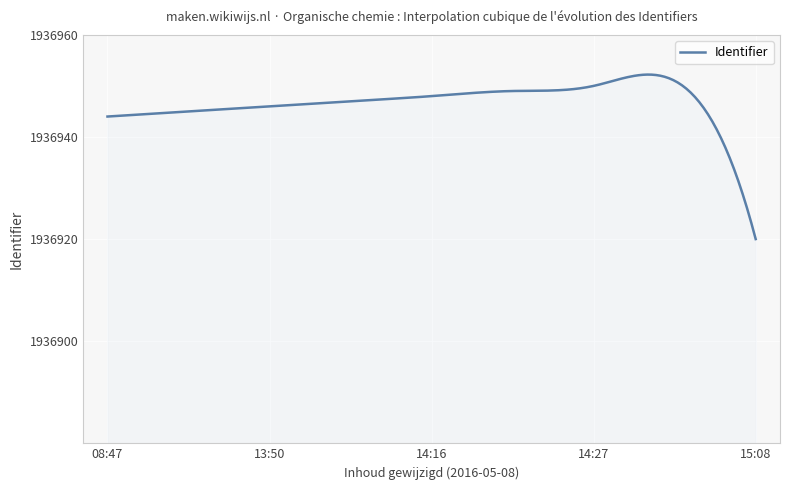

What is the difference between the maximum and minimum values?

32.2